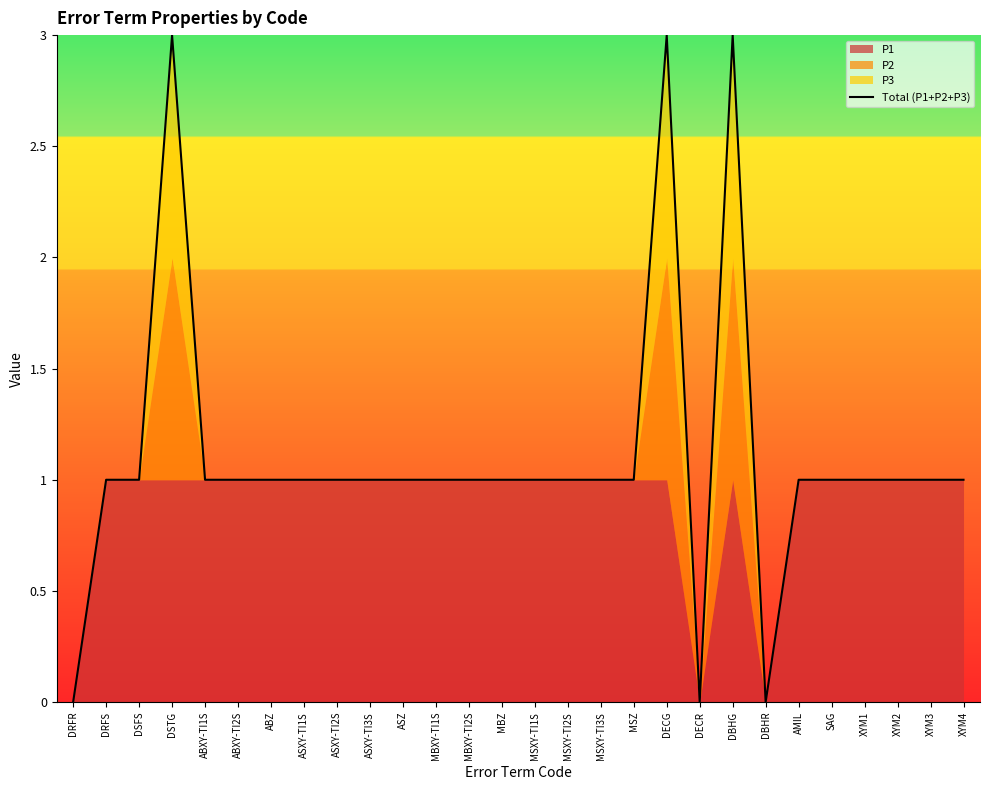

What is the label of the 23rd point from the left?

AMIL